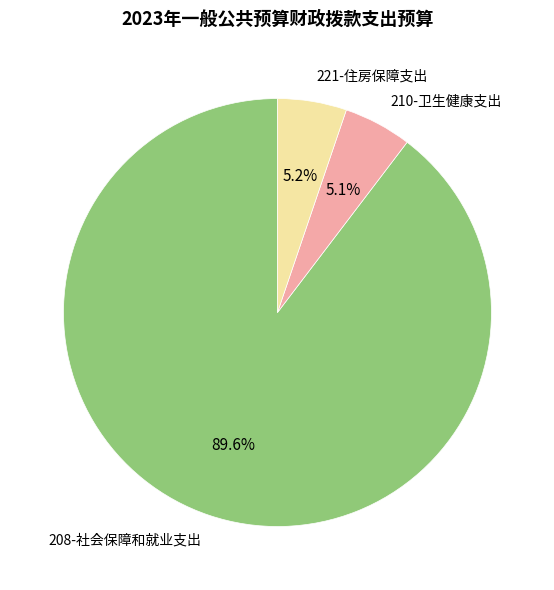

Which category has the biggest portion of the pie?

208-社会保障和就业支出